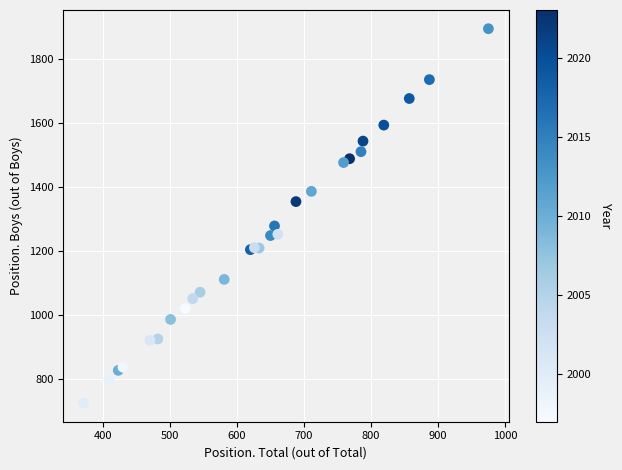

What Y value in the scatter plot is closest to 1309?

1278